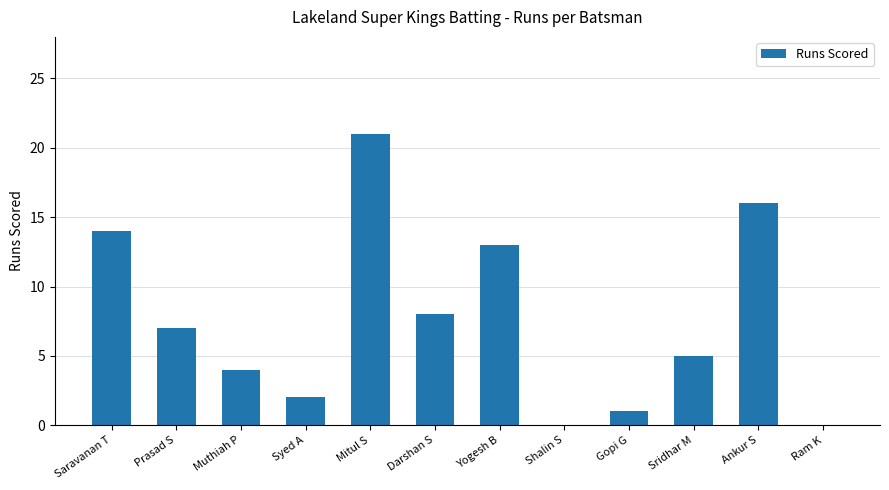

How many series are shown in this chart?

1